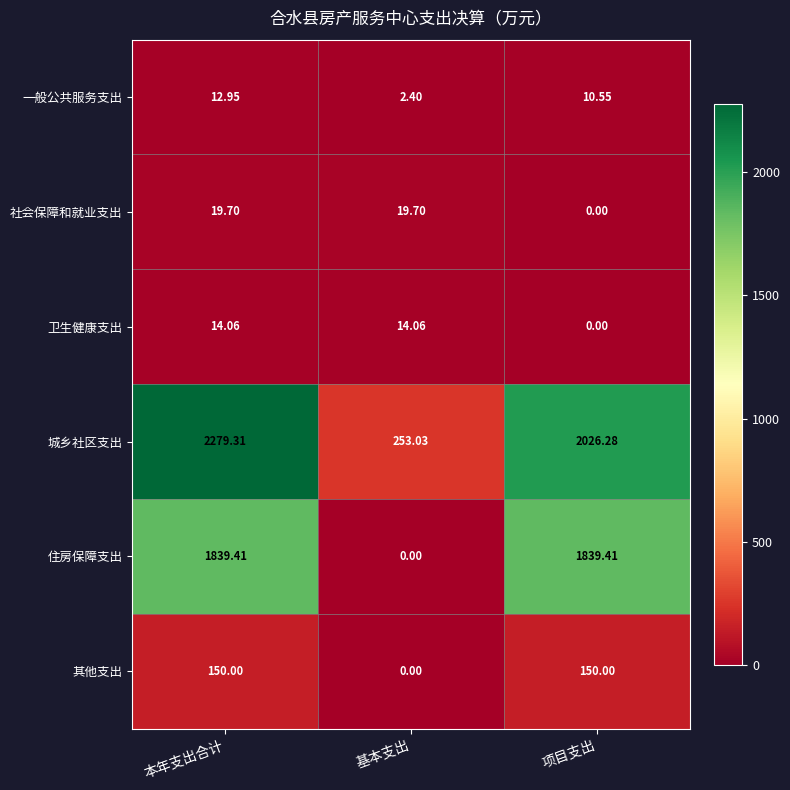

Which category has the highest value across all series?

本年支出合计